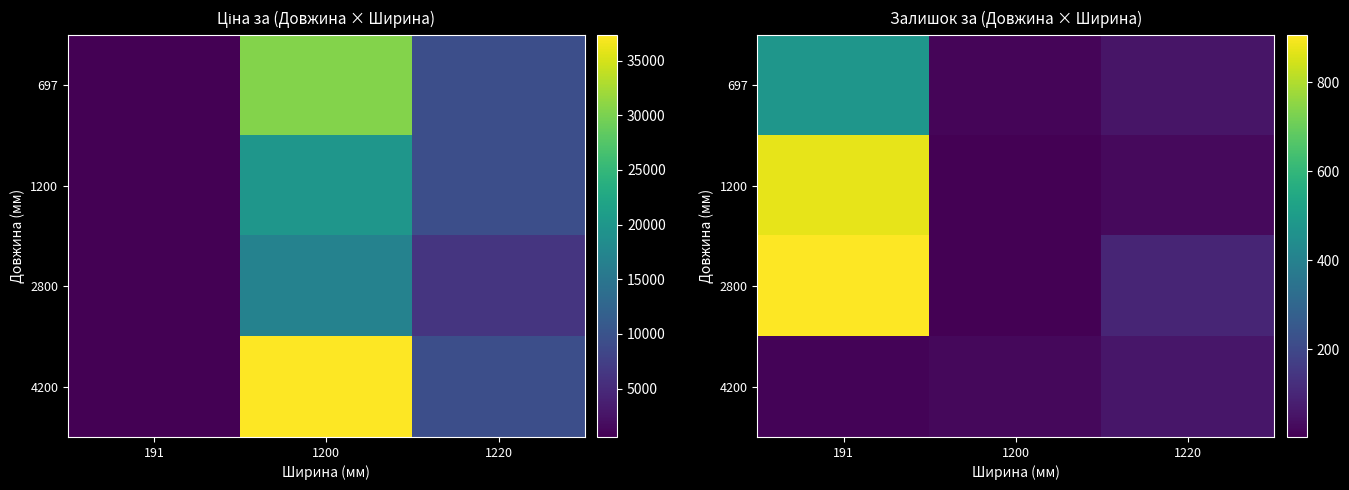

What is the highest value of the 1200 series?

871